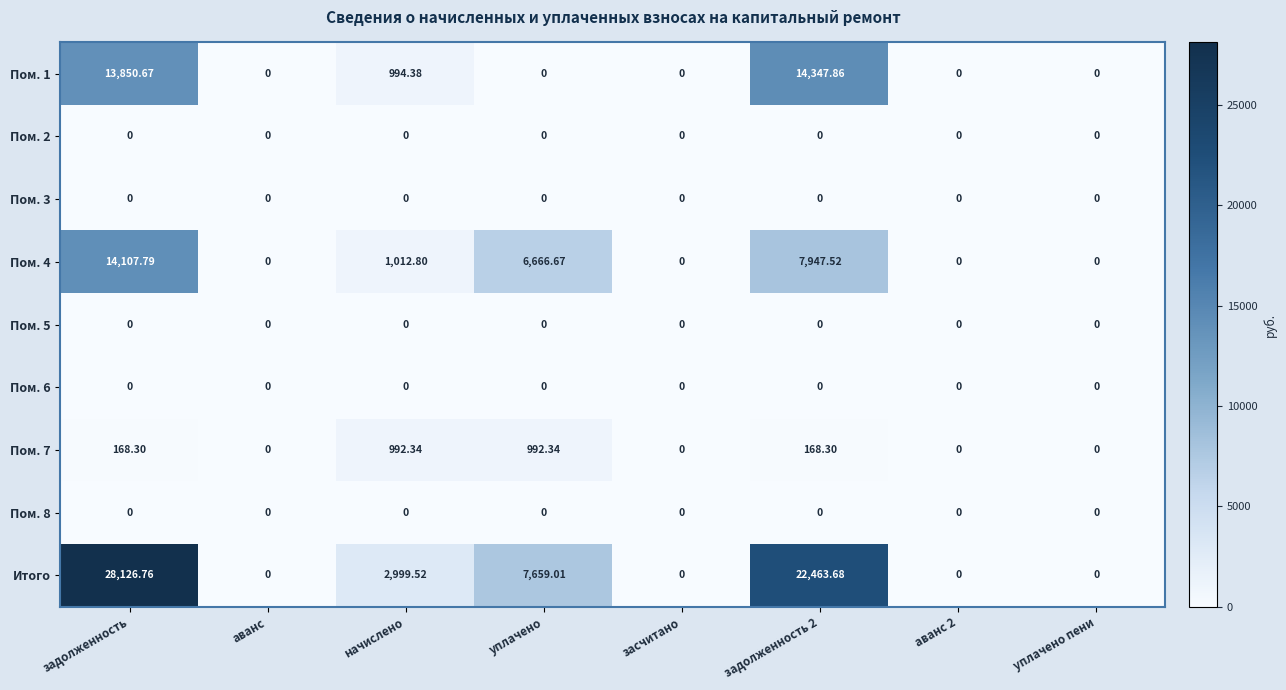

Which series has the widest spread of values?

Итого